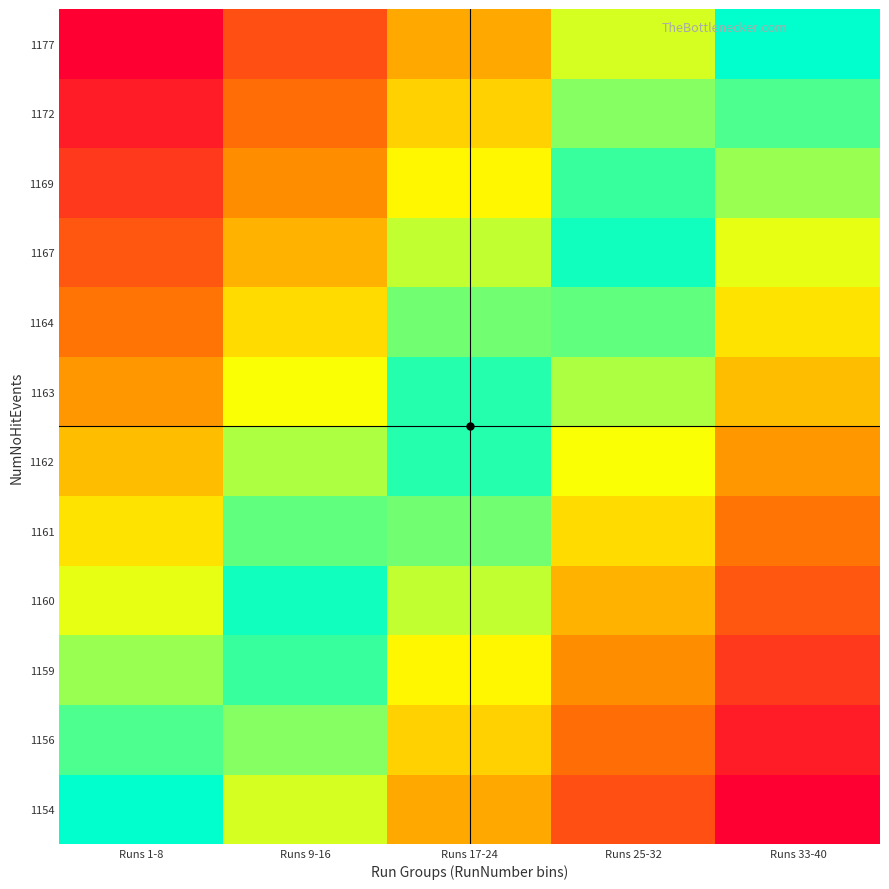

Reading left to right, what are all the values shown in this chart?

1154: Runs 1-8=0.0	Runs 9-16=0.2	Runs 17-24=0.5	Runs 25-32=0.8	Runs 33-40=1.0
1156: Runs 1-8=0.1	Runs 9-16=0.2	Runs 17-24=0.4	Runs 25-32=0.7	Runs 33-40=0.9
1159: Runs 1-8=0.2	Runs 9-16=0.1	Runs 17-24=0.3	Runs 25-32=0.6	Runs 33-40=0.8
1160: Runs 1-8=0.3	Runs 9-16=0.0	Runs 17-24=0.2	Runs 25-32=0.5	Runs 33-40=0.7
1161: Runs 1-8=0.4	Runs 9-16=0.1	Runs 17-24=0.1	Runs 25-32=0.4	Runs 33-40=0.6
1162: Runs 1-8=0.5	Runs 9-16=0.2	Runs 17-24=0.0	Runs 25-32=0.3	Runs 33-40=0.5
1163: Runs 1-8=0.5	Runs 9-16=0.3	Runs 17-24=0.0	Runs 25-32=0.2	Runs 33-40=0.5
1164: Runs 1-8=0.6	Runs 9-16=0.4	Runs 17-24=0.1	Runs 25-32=0.1	Runs 33-40=0.4
1167: Runs 1-8=0.7	Runs 9-16=0.5	Runs 17-24=0.2	Runs 25-32=0.0	Runs 33-40=0.3
1169: Runs 1-8=0.8	Runs 9-16=0.6	Runs 17-24=0.3	Runs 25-32=0.1	Runs 33-40=0.2
1172: Runs 1-8=0.9	Runs 9-16=0.7	Runs 17-24=0.4	Runs 25-32=0.2	Runs 33-40=0.1
1177: Runs 1-8=1.0	Runs 9-16=0.8	Runs 17-24=0.5	Runs 25-32=0.2	Runs 33-40=0.0